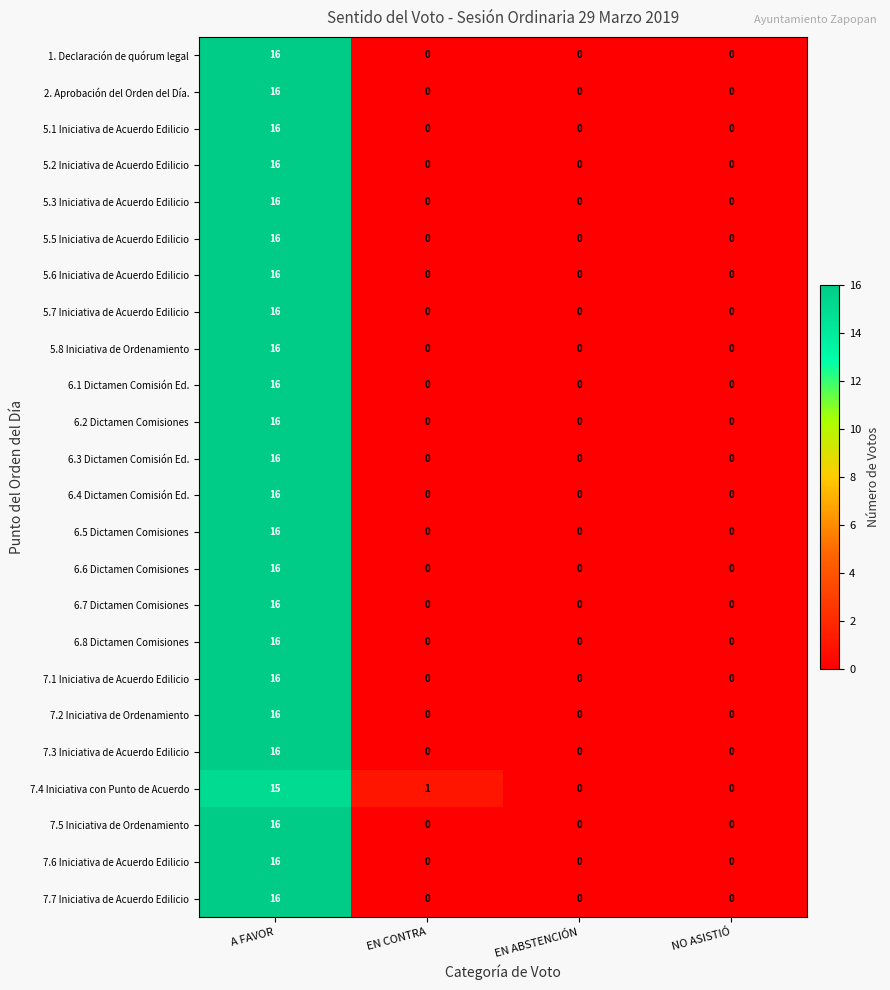

What is the spread (max minus min) of values at A FAVOR?

1